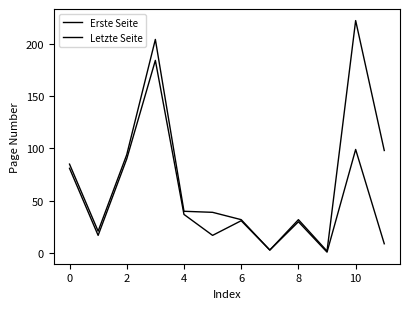

Does the chart have visible grid lines?

No